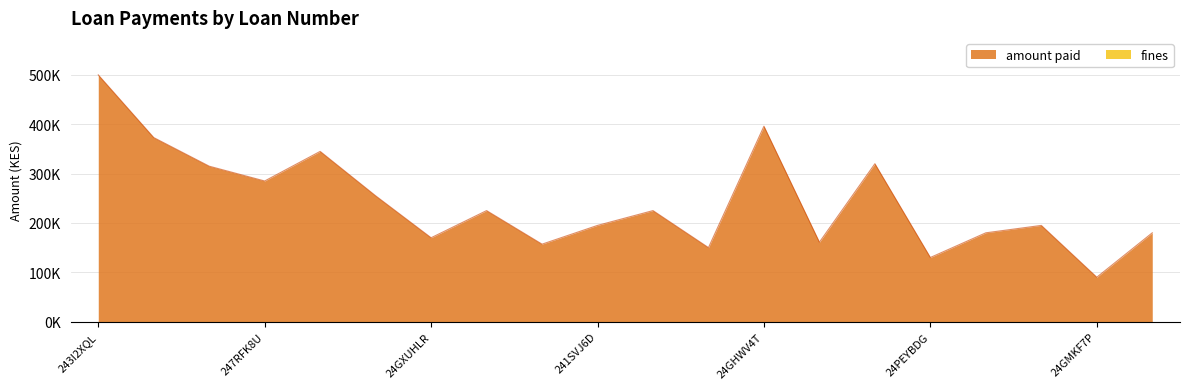

Count the number of values greater than 225000.

8